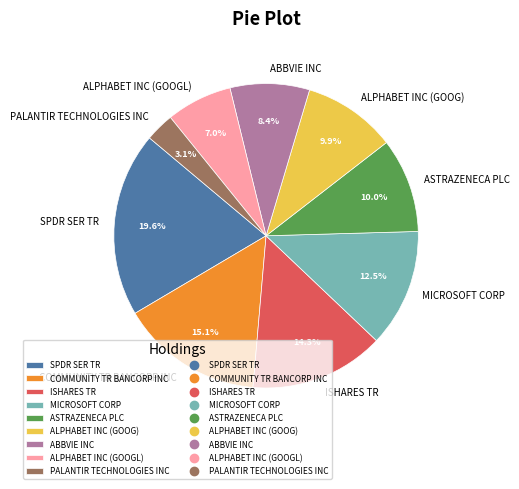

Is there a majority slice in this chart?

No